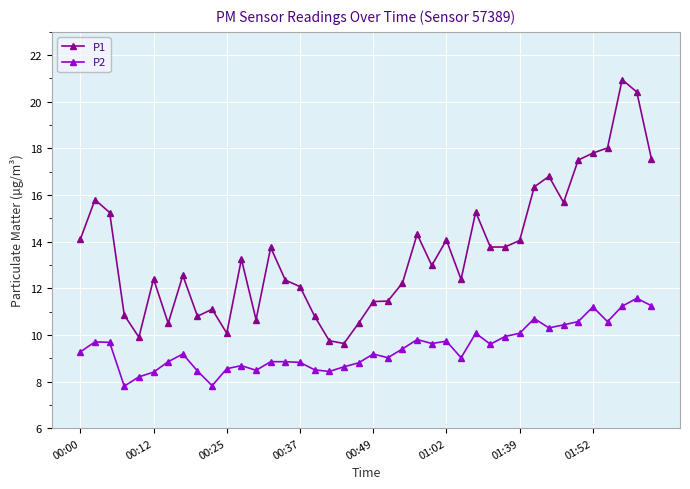

Which series has the widest spread of values?

P1